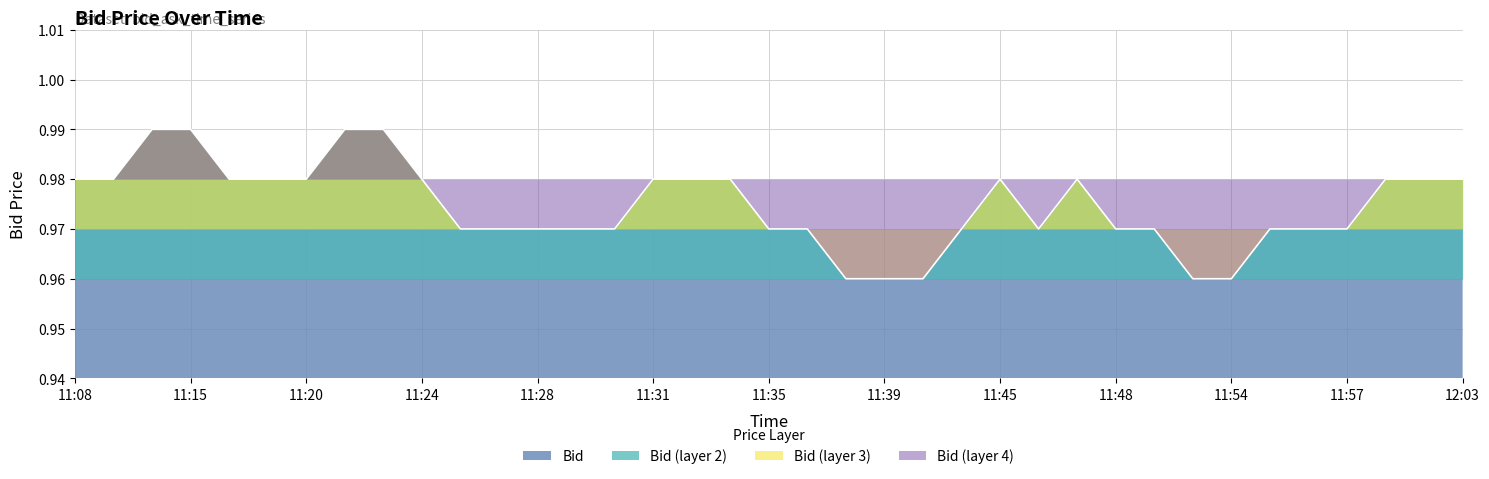

Is it true that the value at 12:03 is 1.6?

False